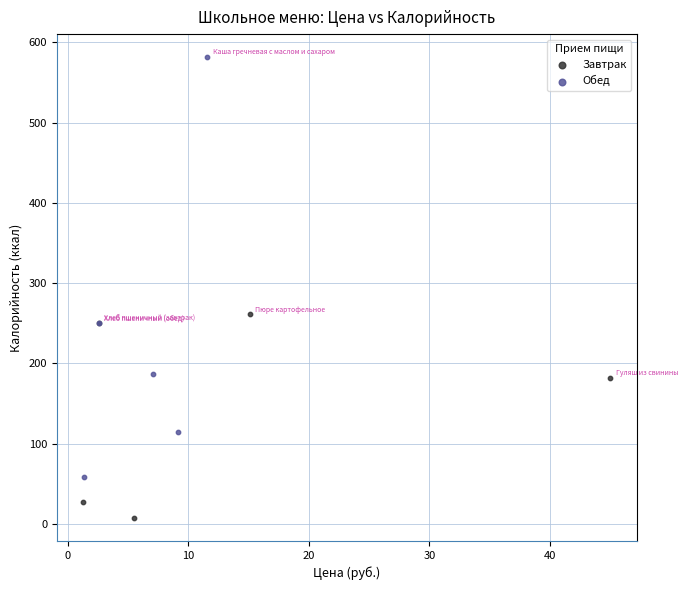

Which series contains the highest Y value?

Обед